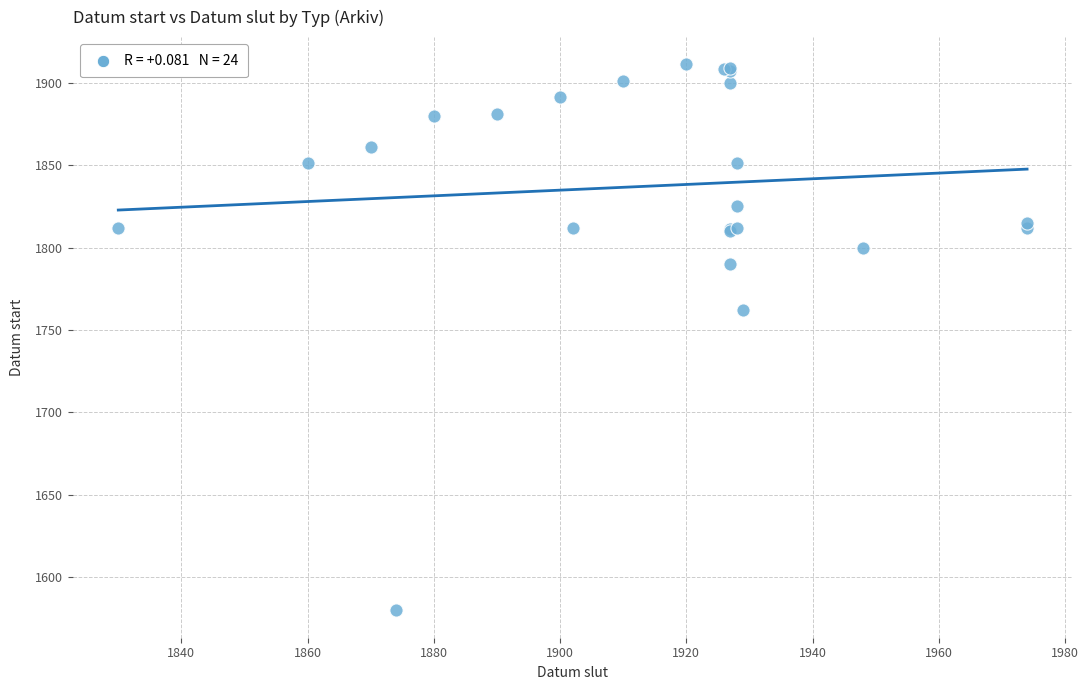

What Y value in the scatter plot is closest to 1745?

1762